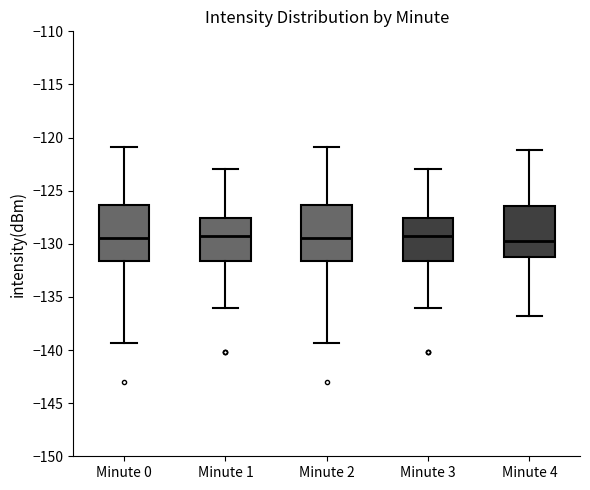

Reading left to right, transcribe this box plot: for each box, give where its median line is, the range the box spans, and where its two whiskers end, as read against the y-axis. The values are not printed on the chart, so give them approximately, as read against the axis.

Minute 0: median -129.5, box -131.5 to -126.5, whiskers -139.5 to -121.0
Minute 1: median -129.5, box -131.5 to -127.5, whiskers -136.0 to -123.0
Minute 2: median -129.5, box -131.5 to -126.5, whiskers -139.5 to -121.0
Minute 3: median -129.5, box -131.5 to -127.5, whiskers -136.0 to -123.0
Minute 4: median -129.5, box -131.0 to -126.5, whiskers -137.0 to -121.0